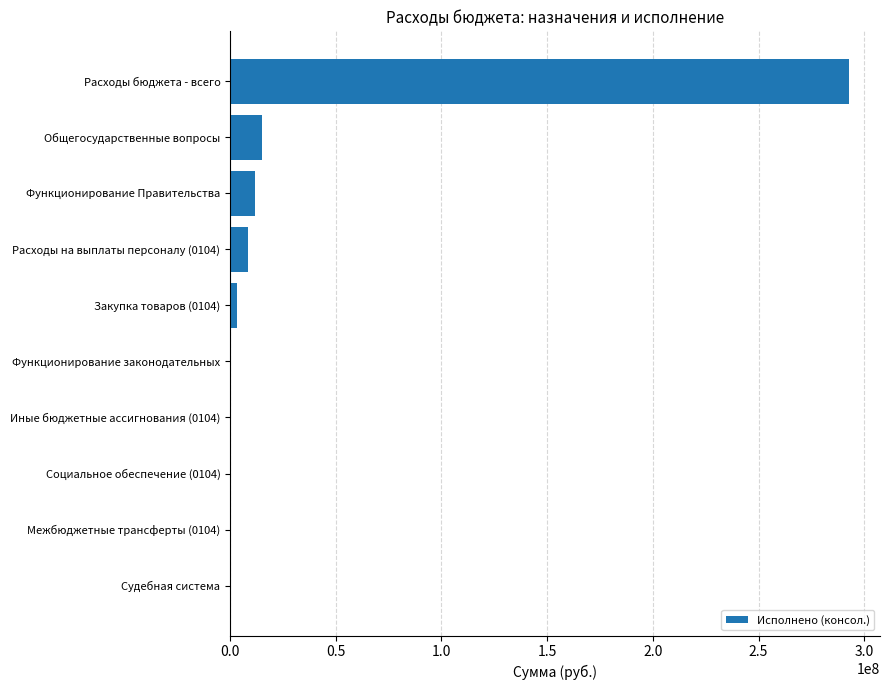

Is it true that the value at Межбюджетные трансферты (0104) is 139902675.2?

False